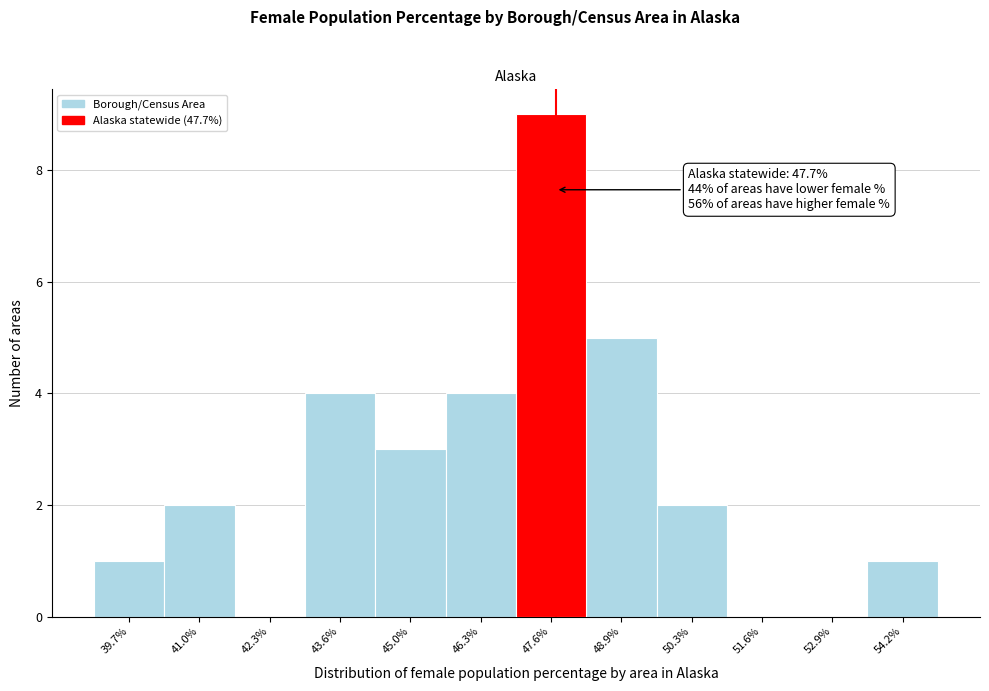

Over which range of the x-axis is the bar tallest?

47.0 to 48.2